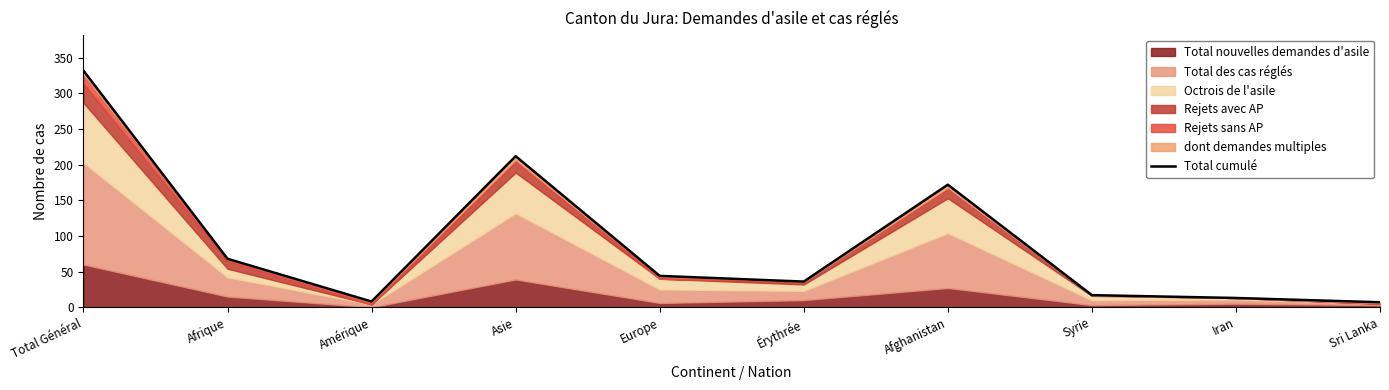

What is the label of the 7th point from the left?

Afghanistan